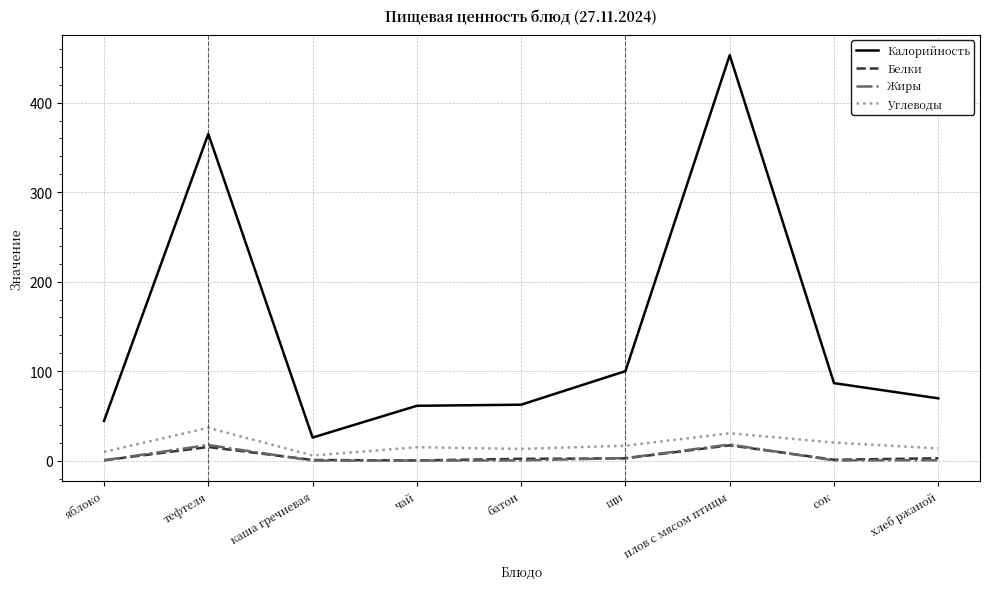

What is the approximate value of Жиры at батон?

0.2